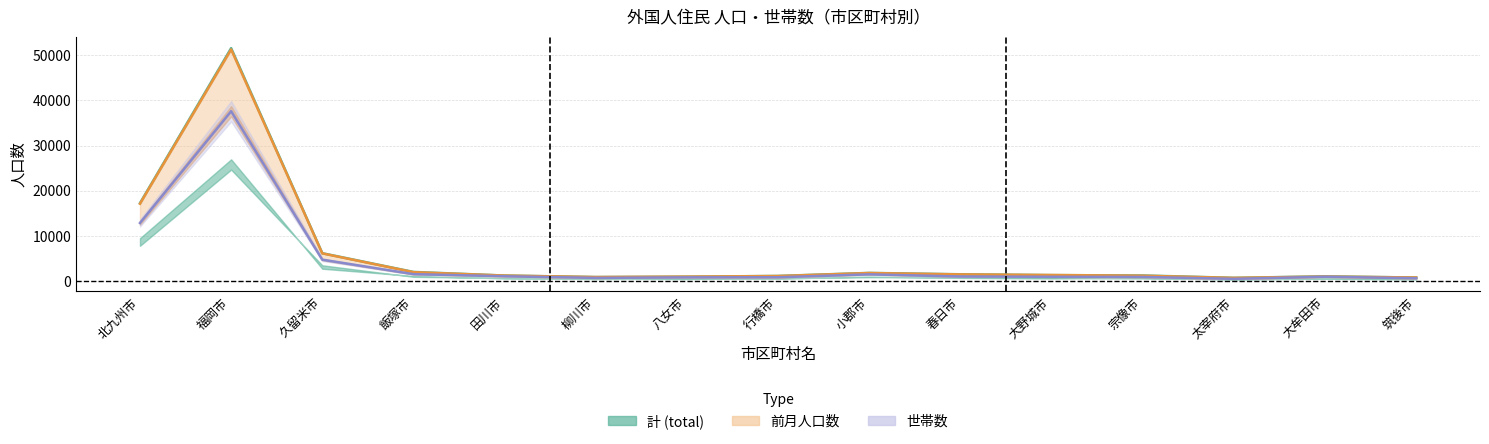

Between 大牟田市 and 太宰府市, which is larger?

大牟田市